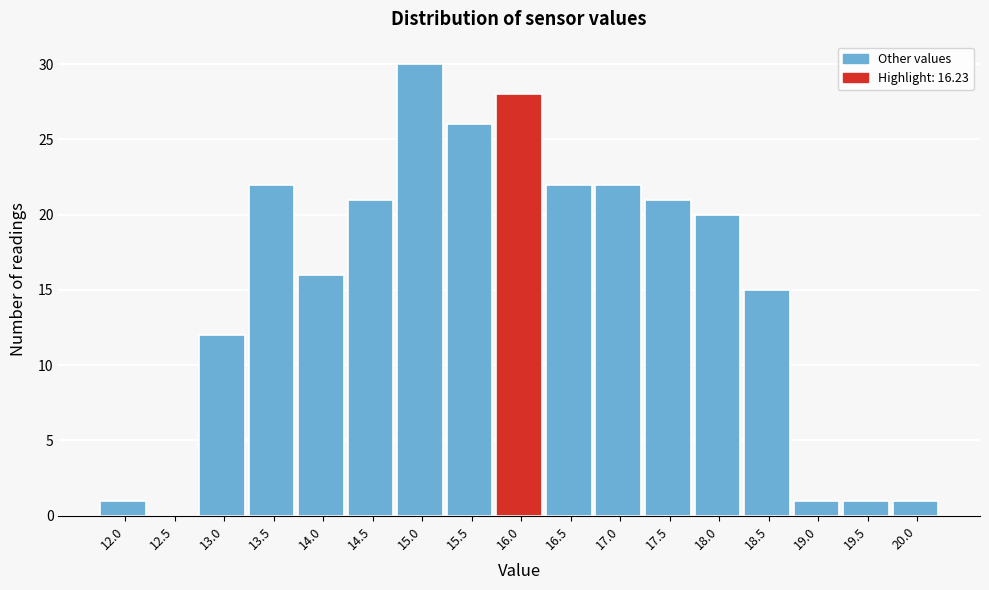

Reading left to right, list all the values displayed in this chart.

12.0=1	12.5=0	13.0=12	13.5=22	14.0=16	14.5=21	15.0=30	15.5=26	16.0=28	16.5=22	17.0=22	17.5=21	18.0=20	18.5=15	19.0=1	19.5=1	20.0=1